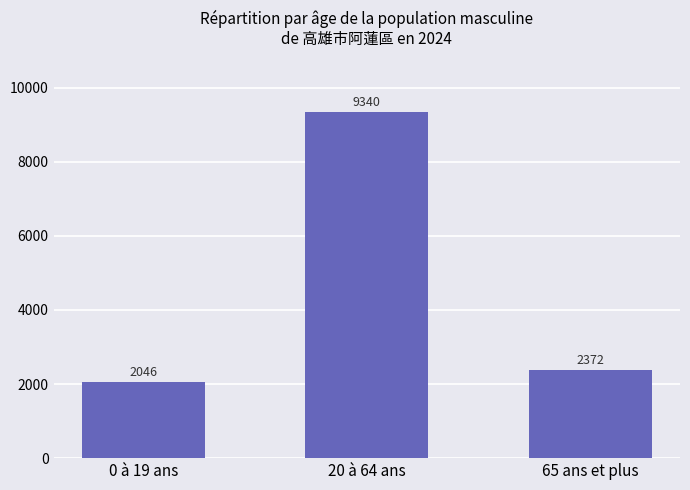

The value at 65 ans et plus is 2372. True or false?

True